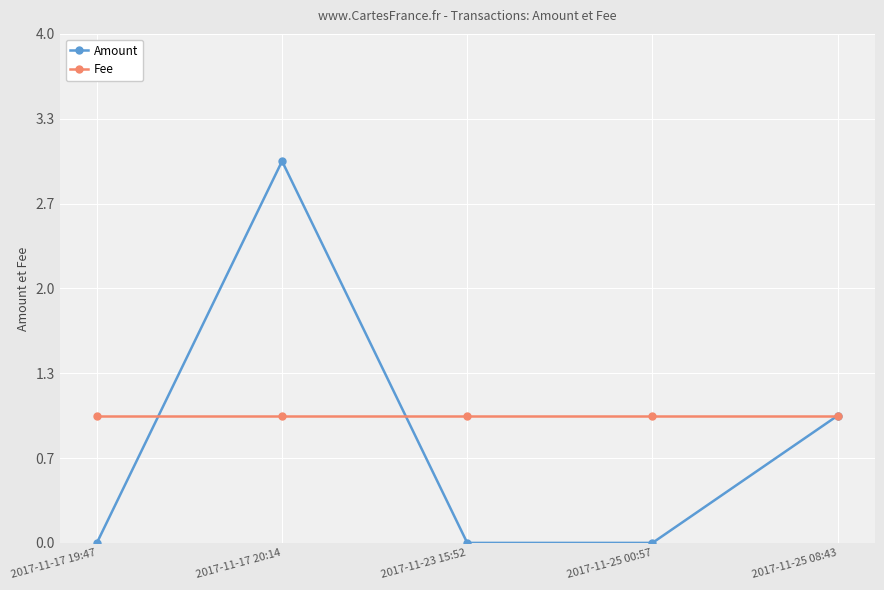

Where is the first local maximum for Amount?

2017-11-17 20:14